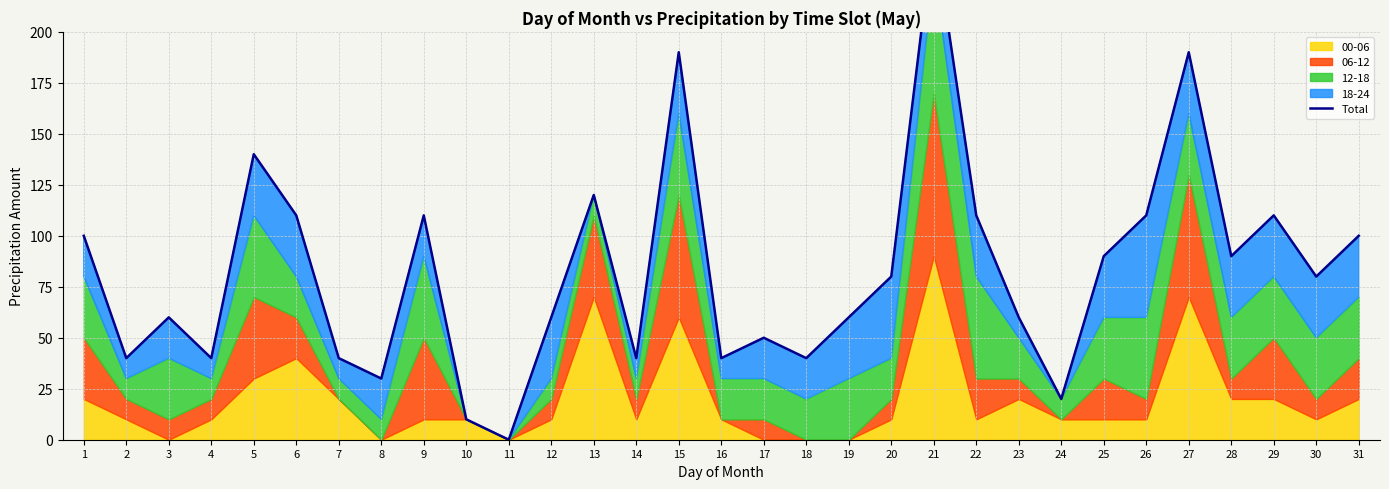

Rank the categories by value from highest to lowest.

21, 15, 27, 5, 13, 6, 9, 22, 26, 29, 1, 31, 25, 28, 20, 30, 3, 12, 19, 23, 17, 2, 4, 7, 14, 16, 18, 8, 24, 10, 11